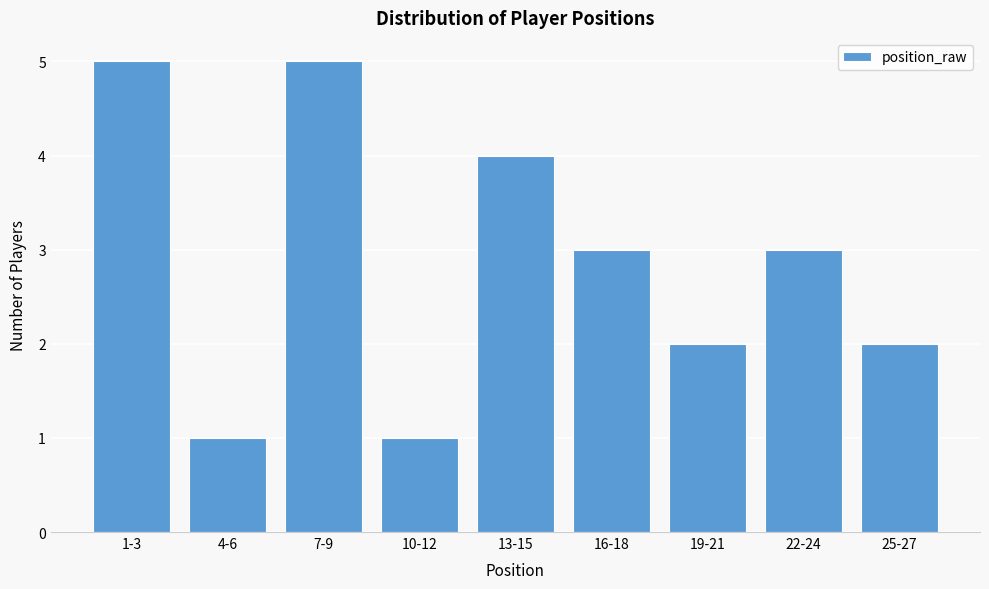

Reading right to left, extract all data points from this chart.

25-27=2	22-24=3	19-21=2	16-18=3	13-15=4	10-12=1	7-9=5	4-6=1	1-3=5